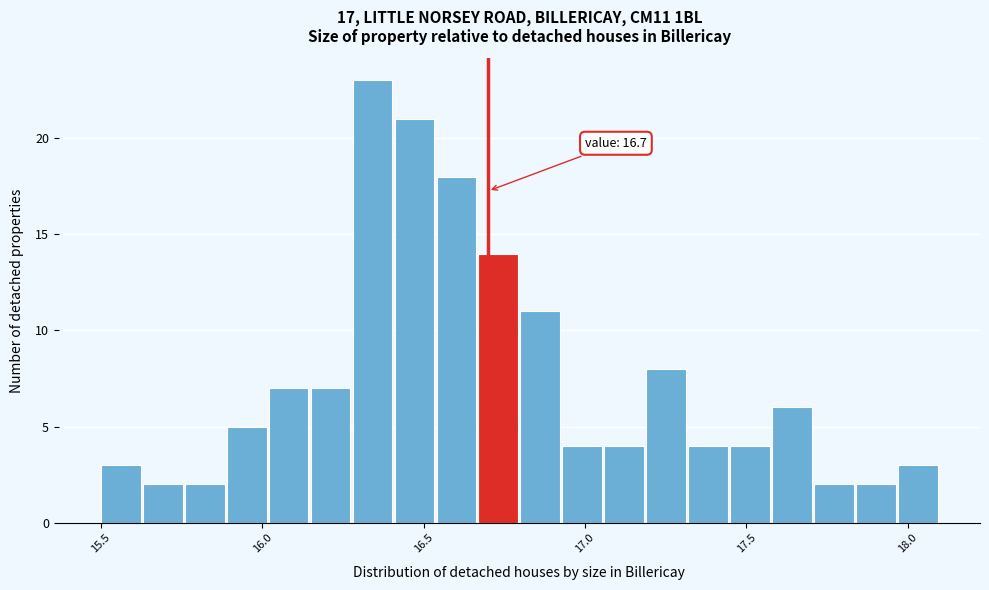

Around what value on the x-axis is the tallest bar? Give the approximate position of its centre, as read against the axis.

16.35